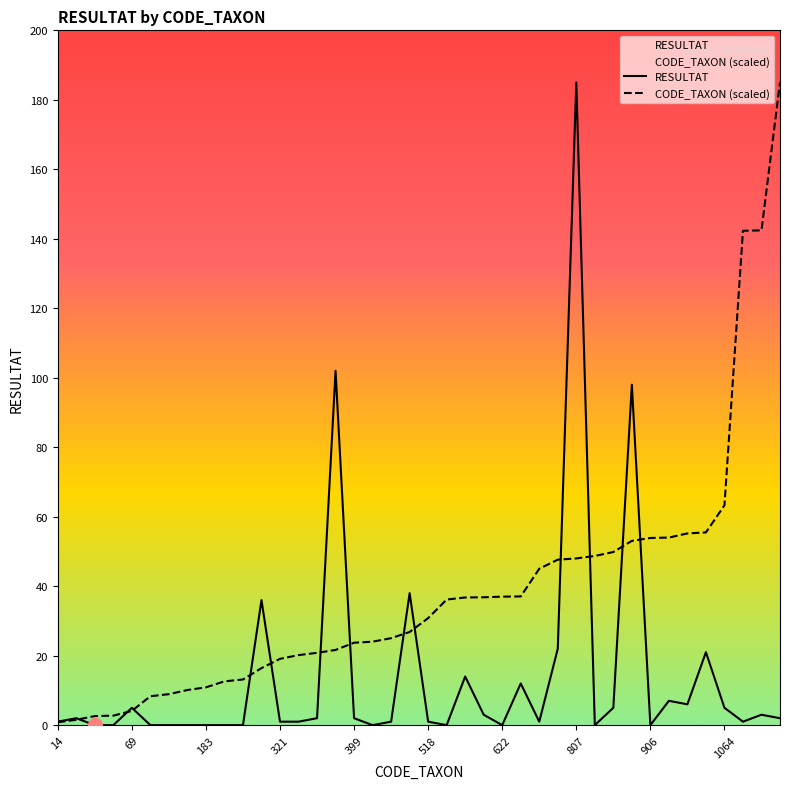

The value of CODE_TAXON at 933 is 24.7. True or false?

False